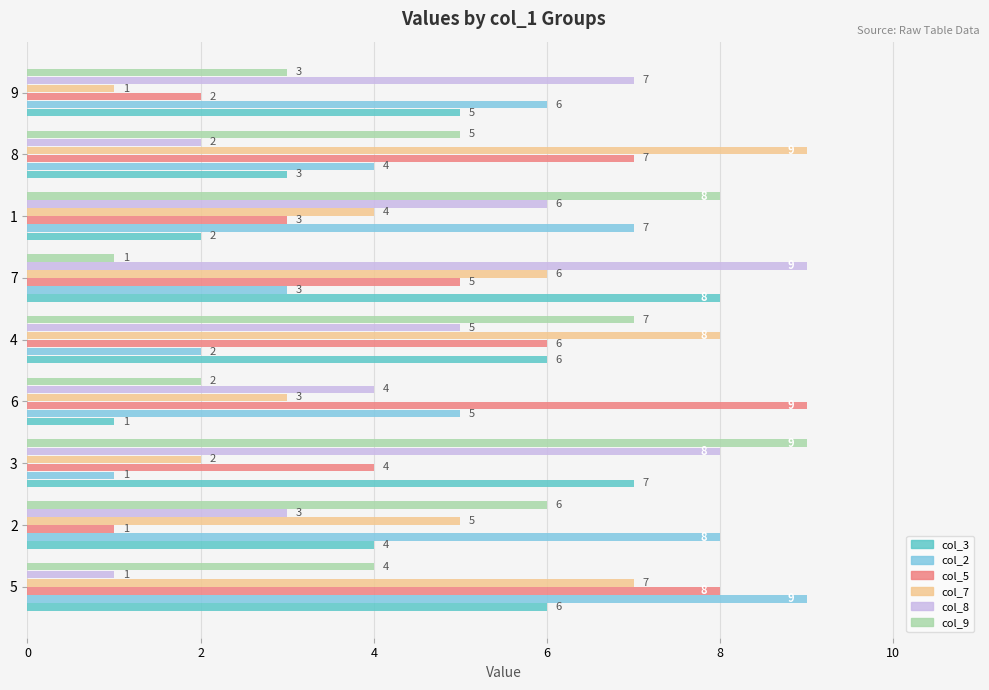

The col_3 series shows 2 at 6. True or false?

False